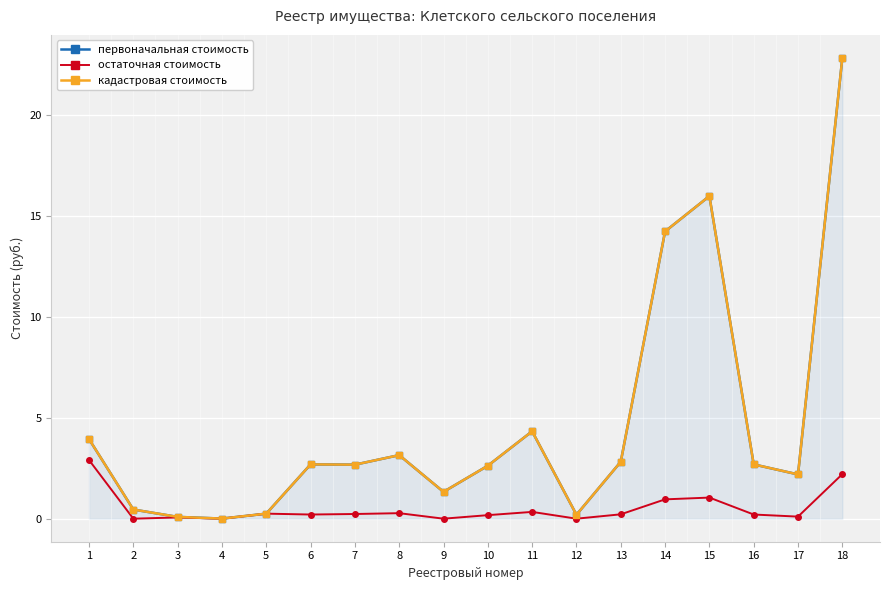

What is the approximate value of кадастровая стоимость at 2?

0.5